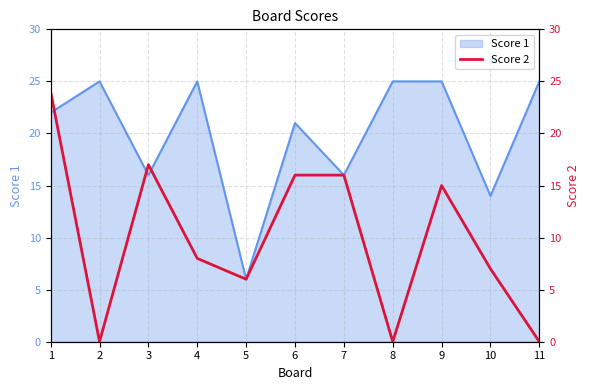

What is the minimum value for Score 1?

6